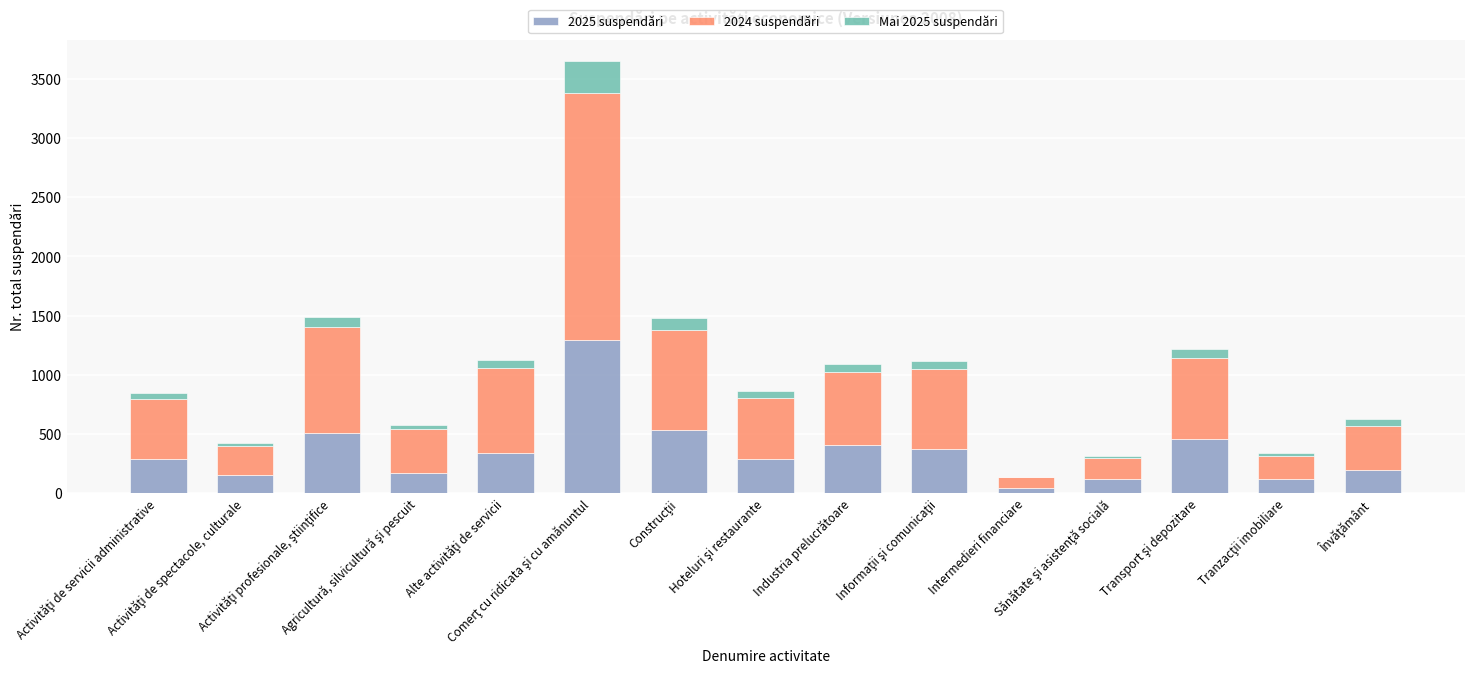

The 2025 suspendări series shows 403 at Industria prelucrătoare. True or false?

True